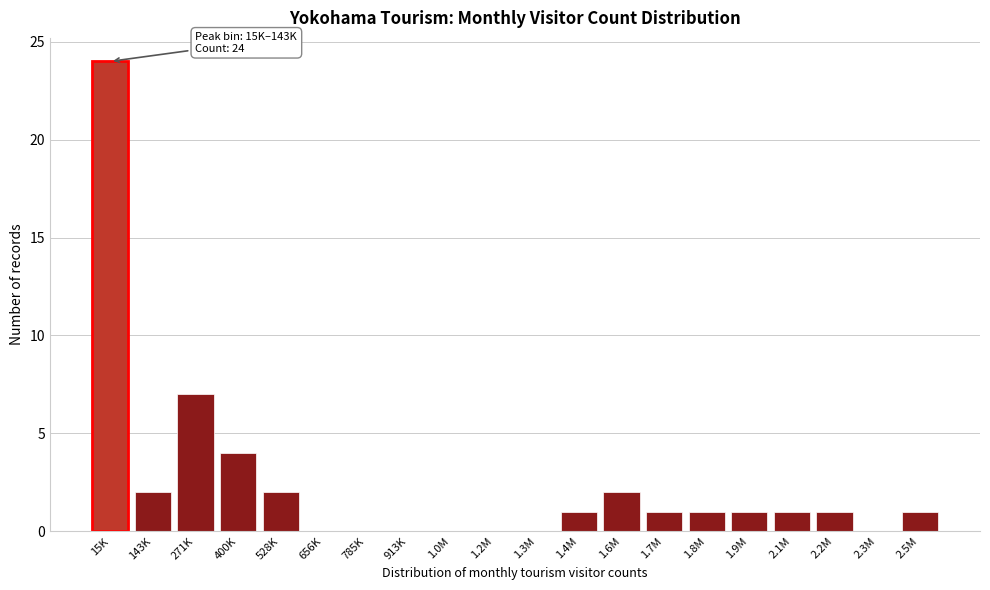

Reading right to left, extract all data points from this chart.

2.5M=1	2.3M=0	2.2M=1	2.1M=1	1.9M=1	1.8M=1	1.7M=1	1.6M=2	1.4M=1	1.3M=0	1.2M=0	1.0M=0	913K=0	785K=0	656K=0	528K=2	400K=4	271K=7	143K=2	15K=24